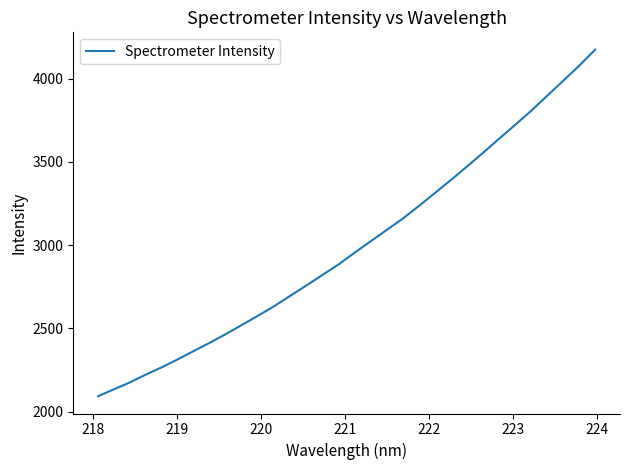

What is the maximum value shown in the chart?

4173.5